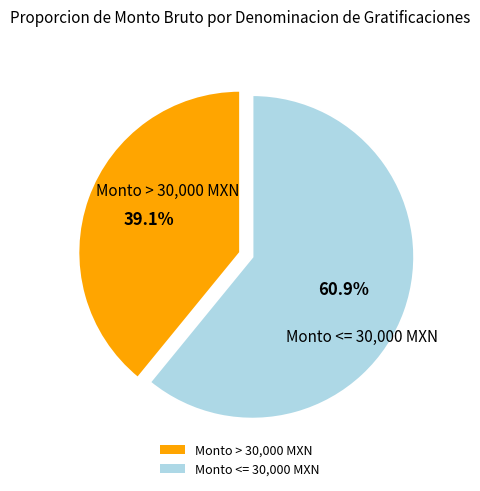

Is there any slice that represents more than half of the pie?

Yes